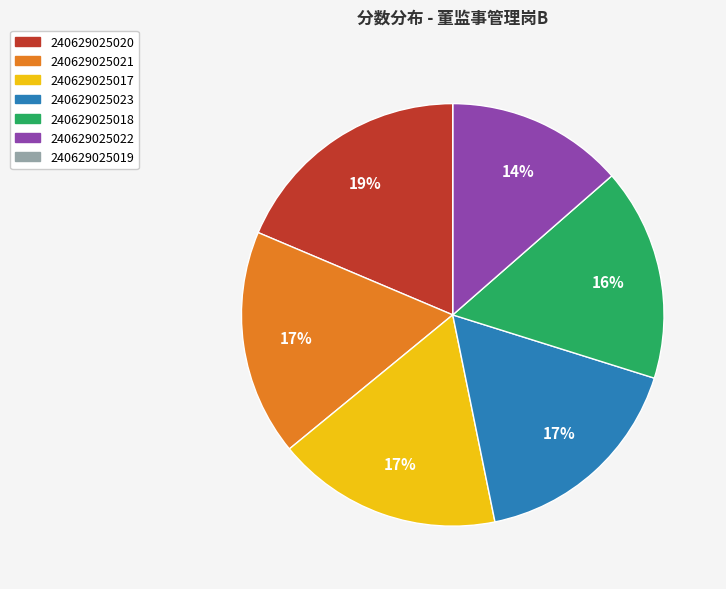

Which slice is the largest?

240629025020